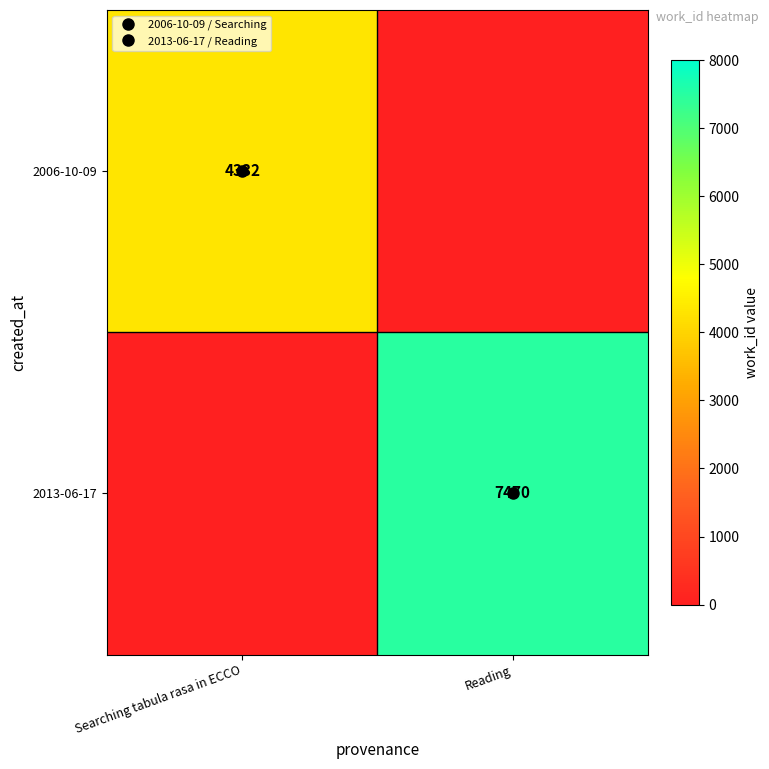

Between Reading and Searching tabula rasa in ECCO, which is larger?

Searching tabula rasa in ECCO